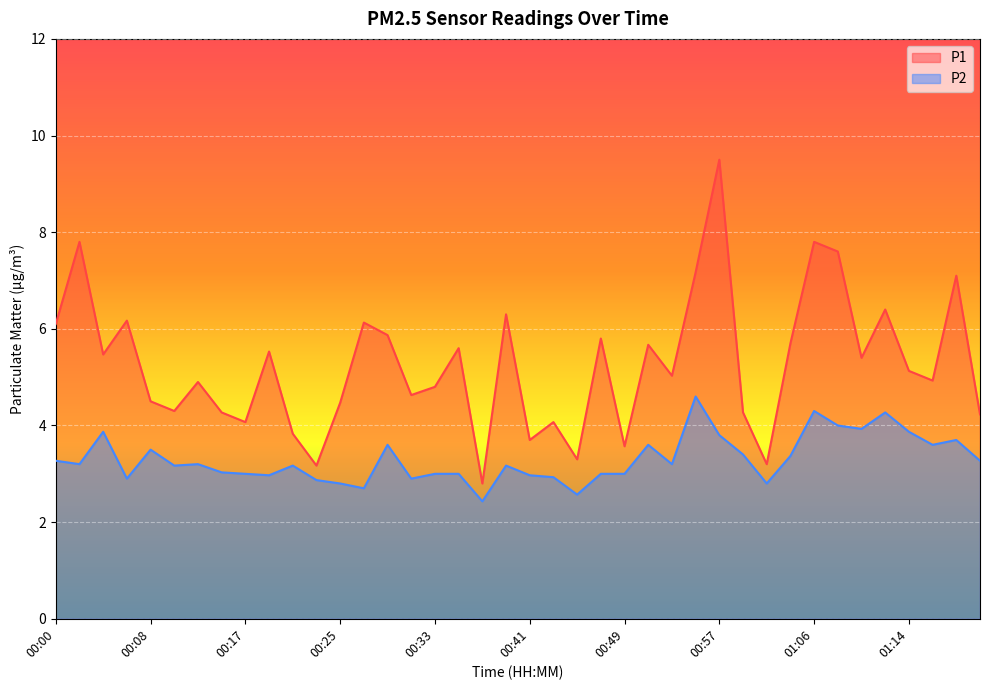

List the series in order of their overall mean, lowest first.

P2, P1